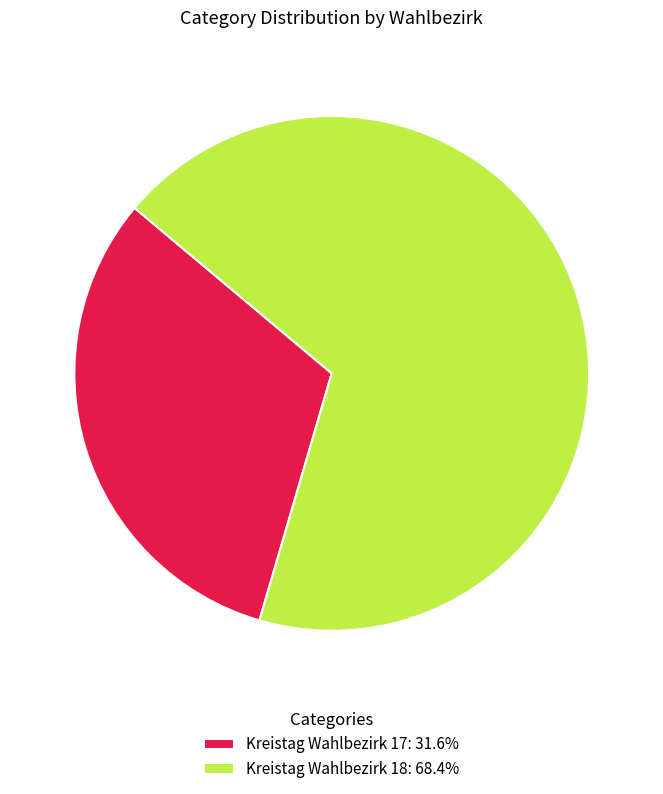

Combined, do Kreistag Wahlbezirk 17 and Kreistag Wahlbezirk 18 account for over 50%?

Yes